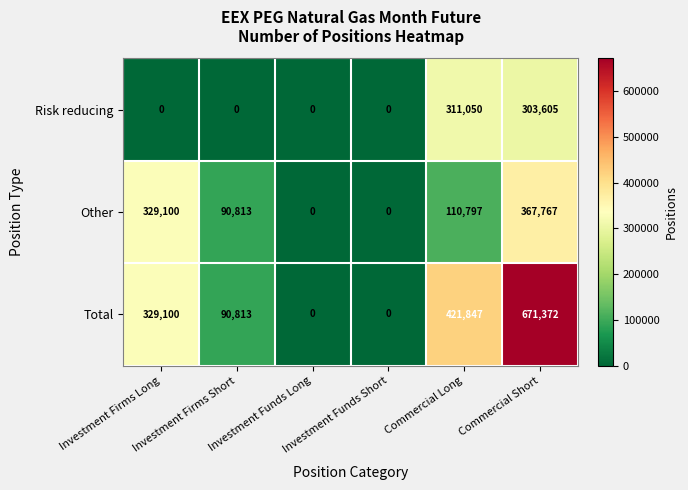

Which series has the widest spread of values?

Total